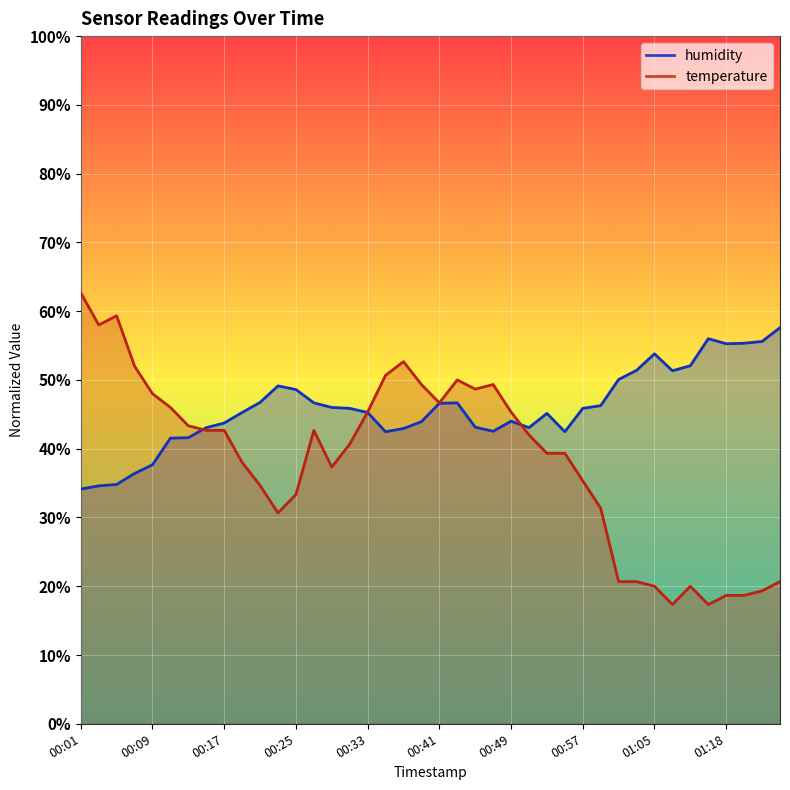

Reading right to left, what are all the values shown in this chart?

temperature: 20.7	19.3	18.7	18.7	17.3	20.0	17.3	20.0	20.7	20.7	31.3	35.3	39.3	39.3	42.0	45.3	49.3	48.7	50.0	46.7	49.3	52.7	50.7	45.3	40.7	37.3	42.7	33.3	30.7	34.7	38.0	42.7	42.7	43.3	46.0	48.0	52.0	59.3	58.0	62.7
humidity: 57.6	55.6	55.3	55.3	56.0	52.1	51.3	53.8	51.4	50.1	46.3	45.9	42.5	45.1	43.1	44.0	42.5	43.1	46.7	46.6	43.9	42.9	42.5	45.3	45.9	46.0	46.7	48.6	49.1	46.7	45.3	43.7	43.1	41.6	41.5	37.7	36.4	34.8	34.6	34.1